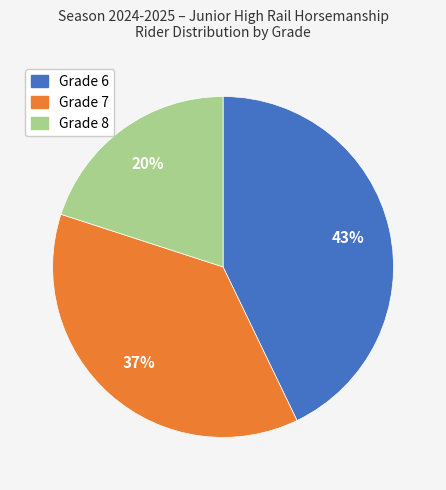

Count the number of slices in the pie.

3